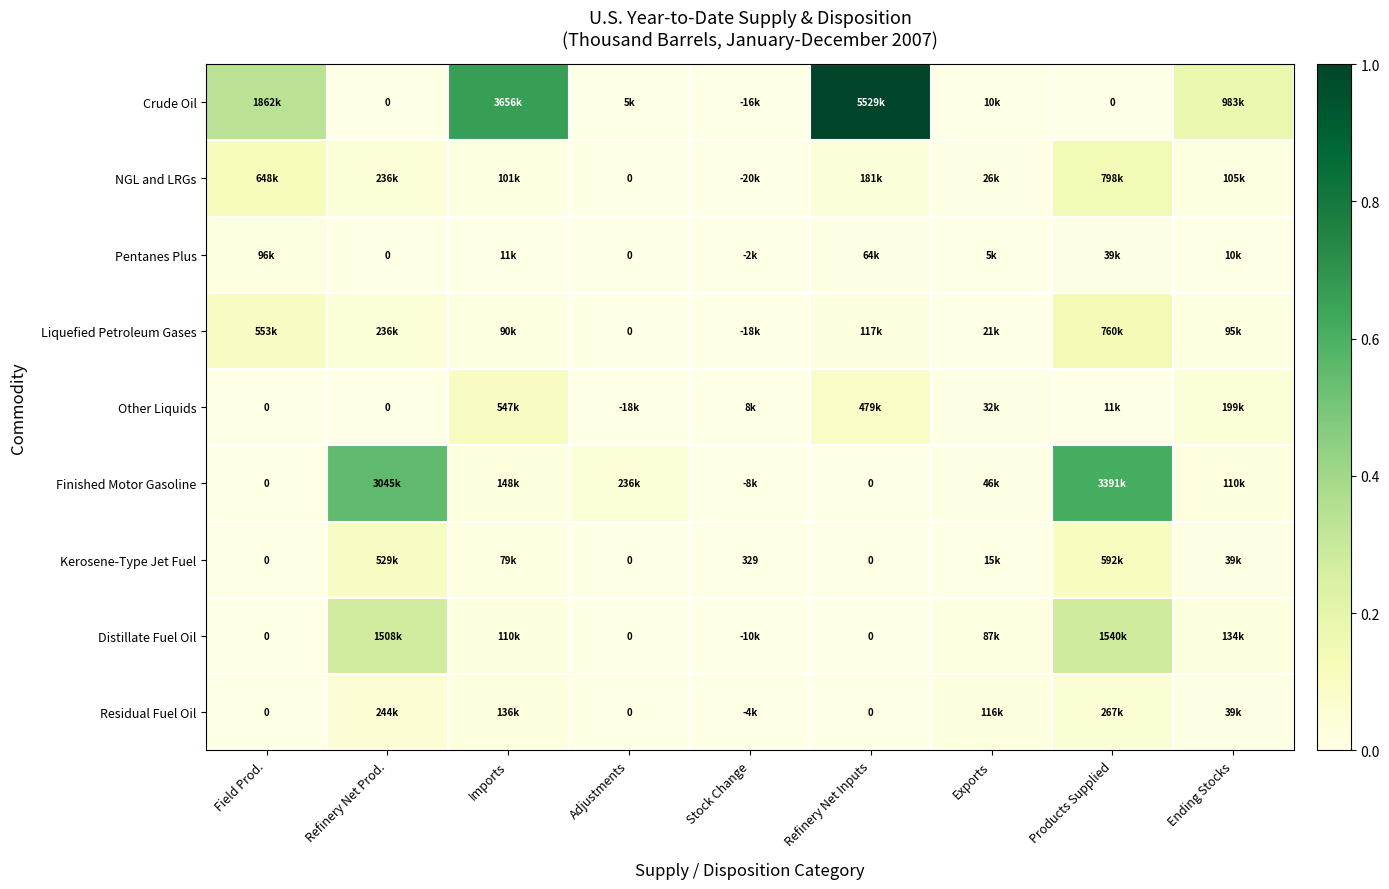

Which series has the largest total across all categories?

Crude Oil